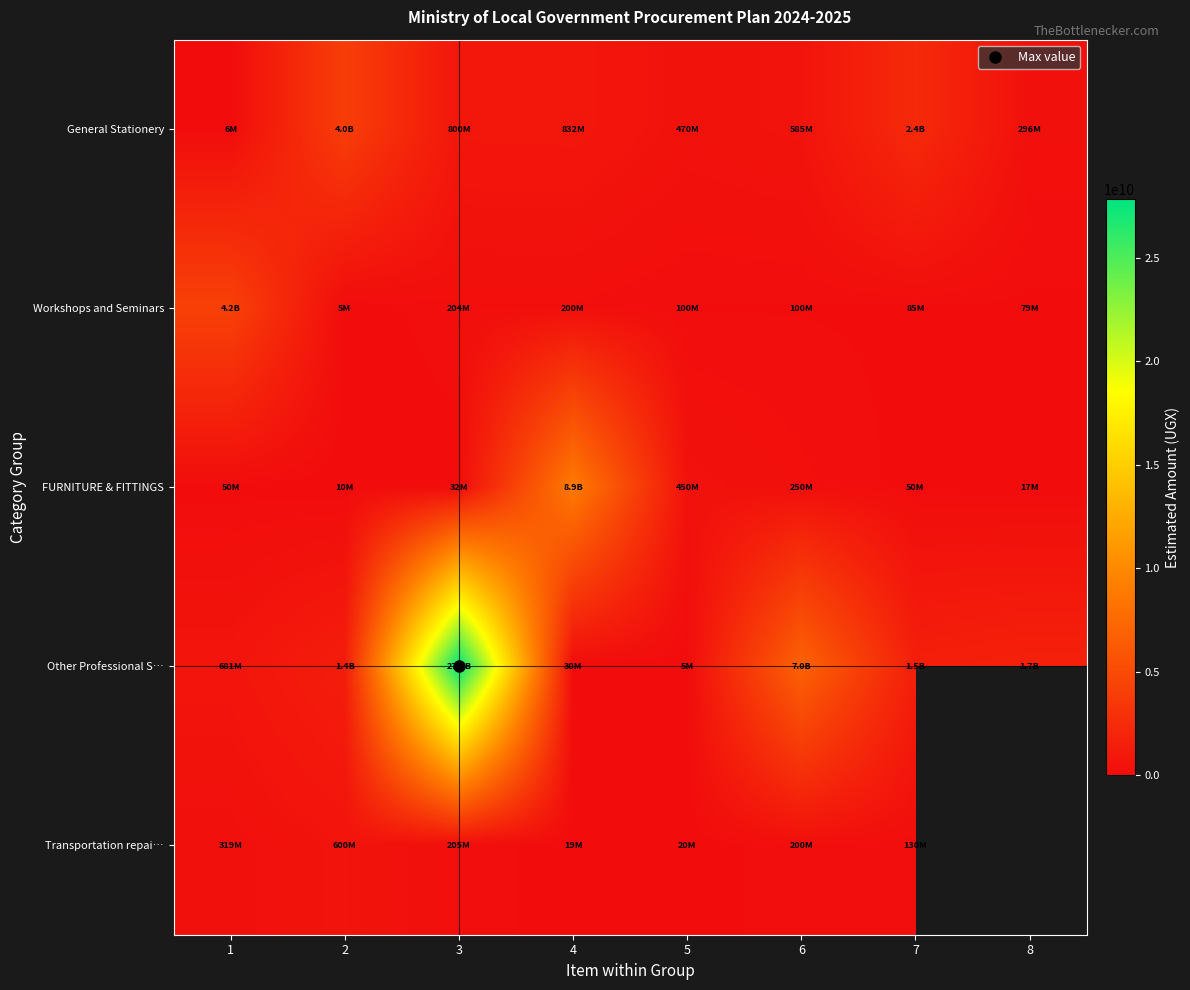

Is it true that Other Professional S… equals 5000000.0 at 5?

True